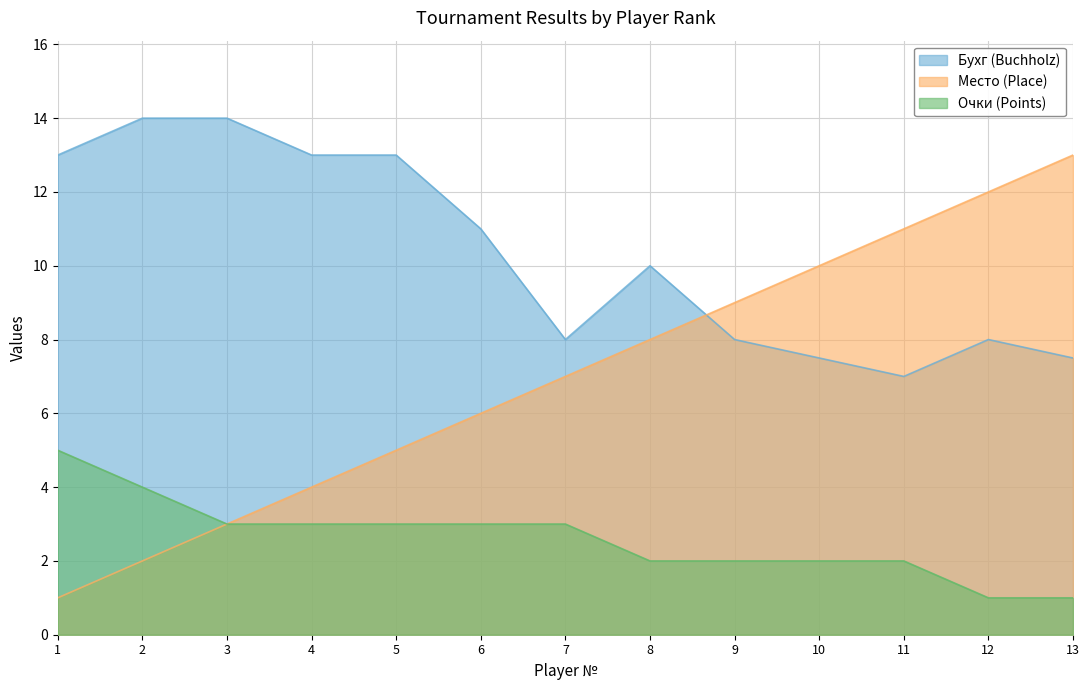

Between which two adjacent categories do Бухг and Место (Place) first intersect?

8 and 9